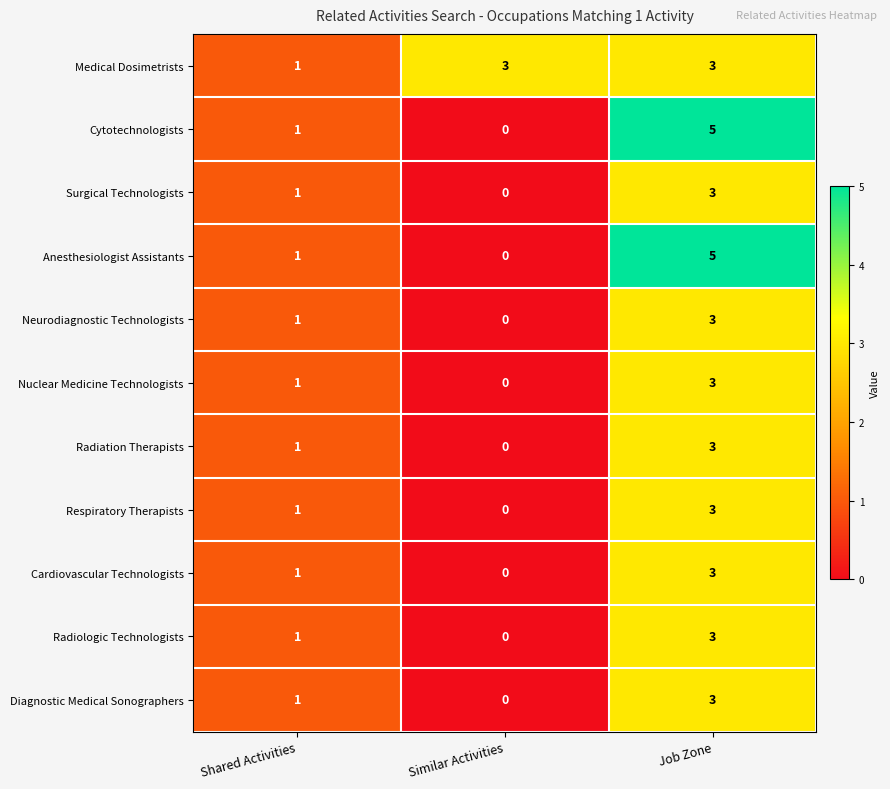

Where is Cytotechnologists nearest to the value 2?

Shared Activities